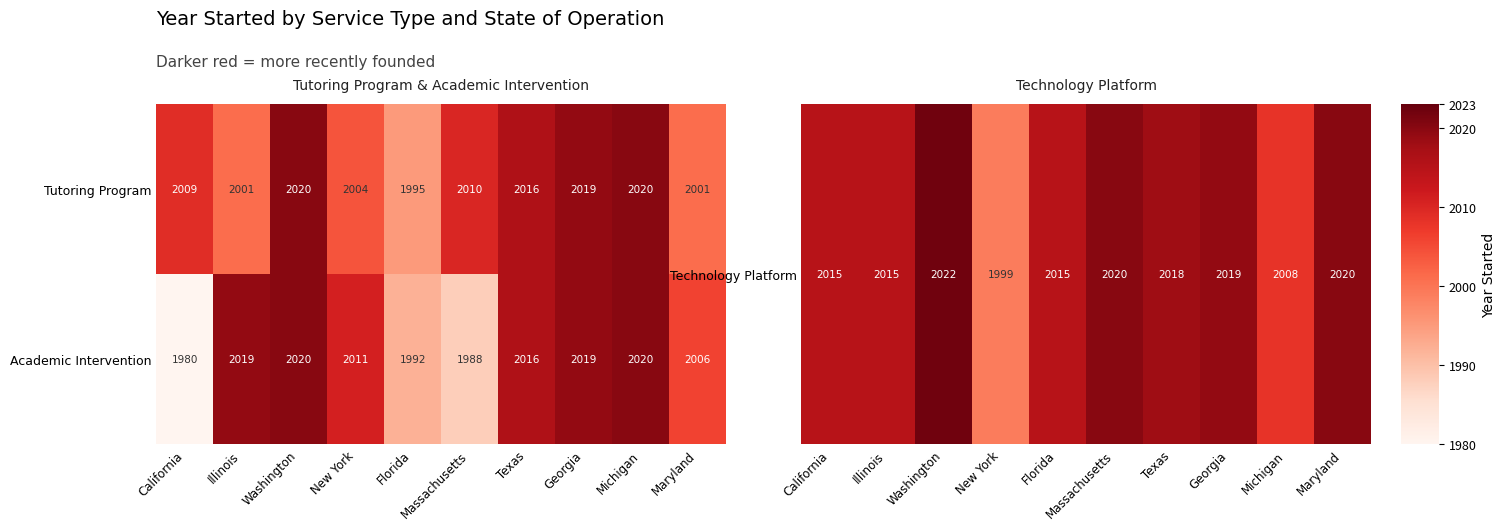

Is it true that Tutoring Program equals 1221 at New York?

False